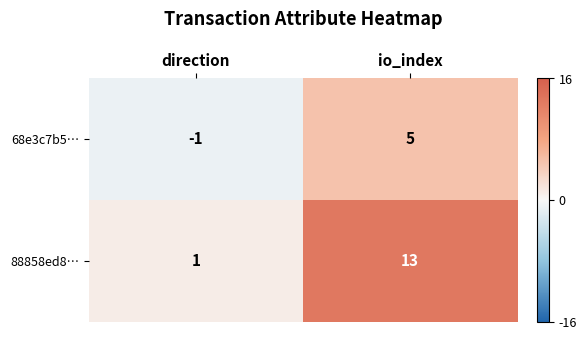

Reading left to right, extract all data points from this chart.

68e3c7b5…: direction=-1	io_index=5
88858ed8…: direction=1	io_index=13